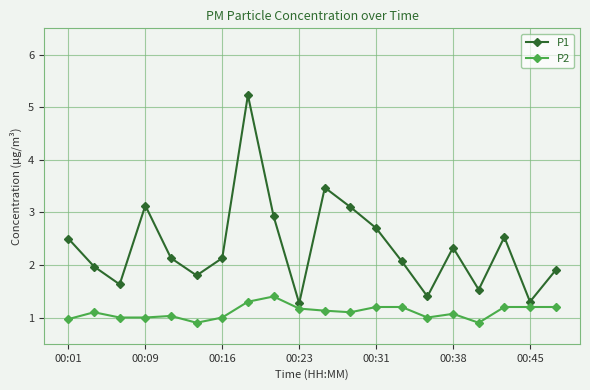

What is the lowest value of the P2 series?

0.9